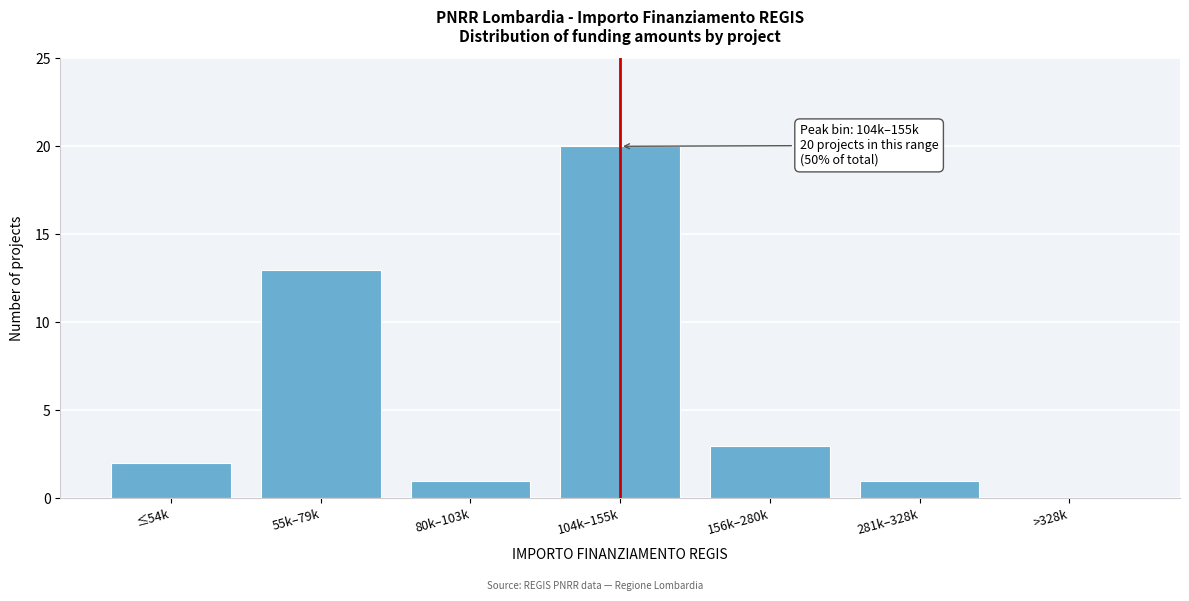

Reading left to right, transcribe all the data shown in this chart.

≤54k=2	55k–79k=13	80k–103k=1	104k–155k=20	156k–280k=3	281k–328k=1	>328k=0